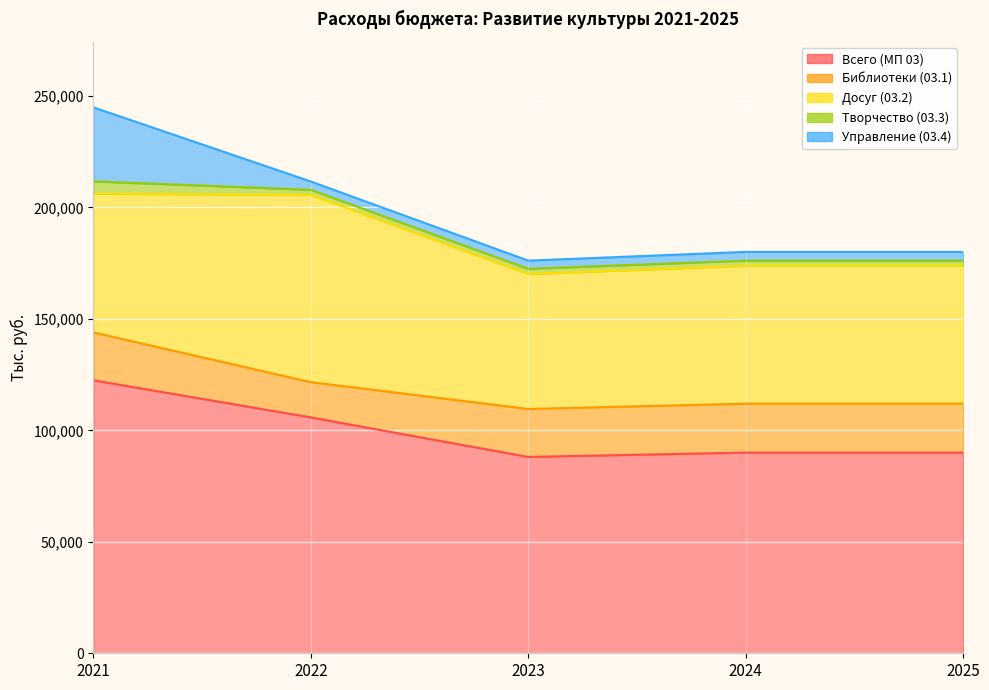

Rank the series at 2022 from highest to lowest value.

Всего (МП 03), Досуг (03.2), Библиотеки (03.1), Управление (03.4), Творчество (03.3)